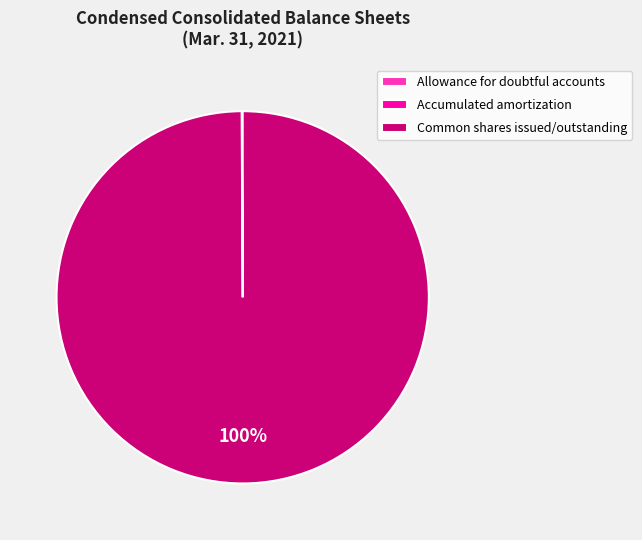

To the nearest percent, what percentage of the pie is Common shares issued/outstanding?

100%